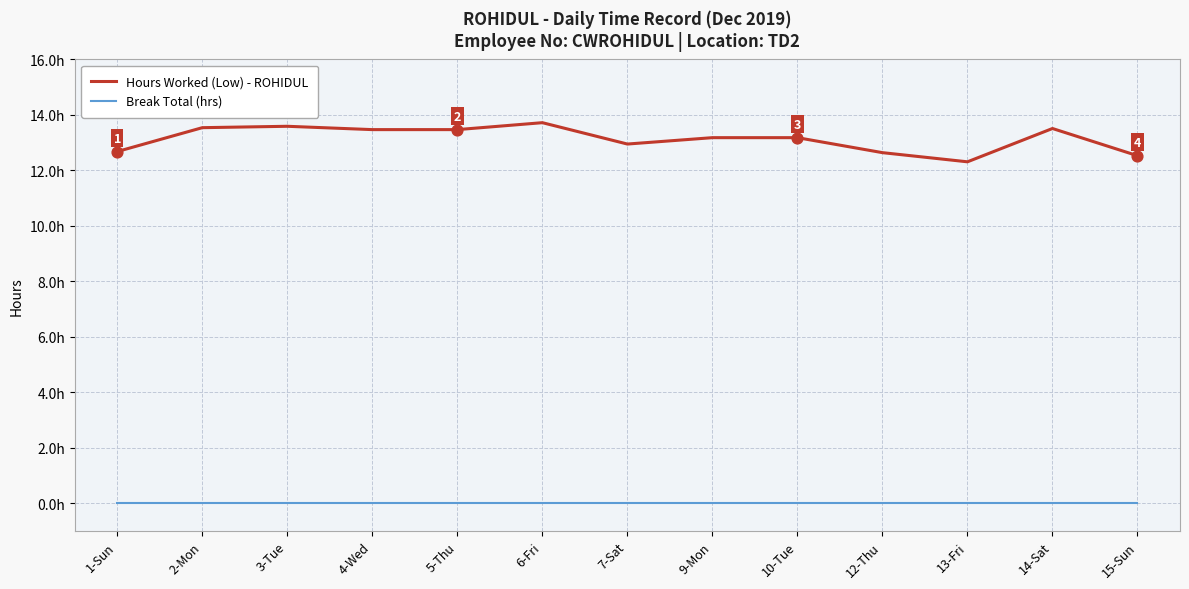

Is this an area chart (filled region under the line)?

No